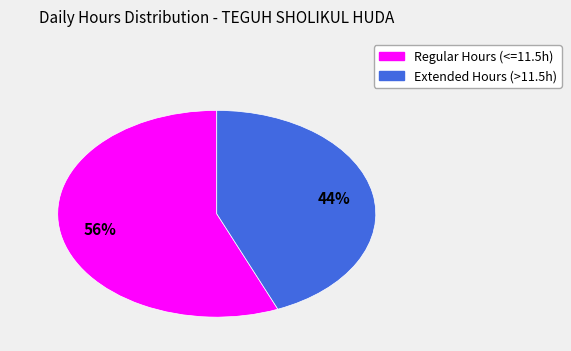

How many segments does this pie chart have?

2